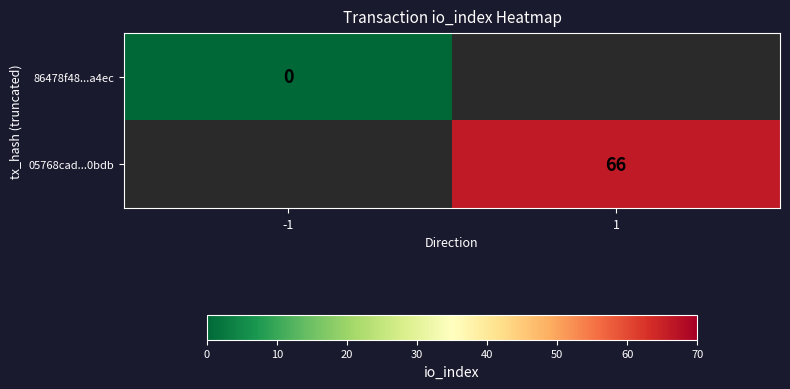

Rank the series by their maximum value, from lowest to highest.

86478f48...a4ec, 05768cad...0bdb